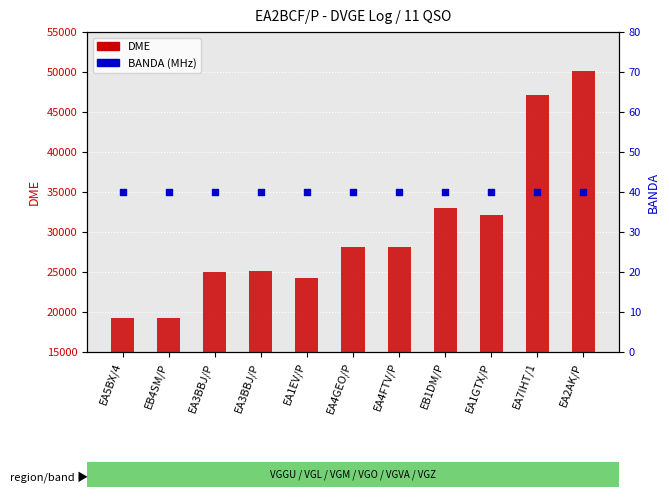

What are all the series names shown in the legend?

DME, BANDA